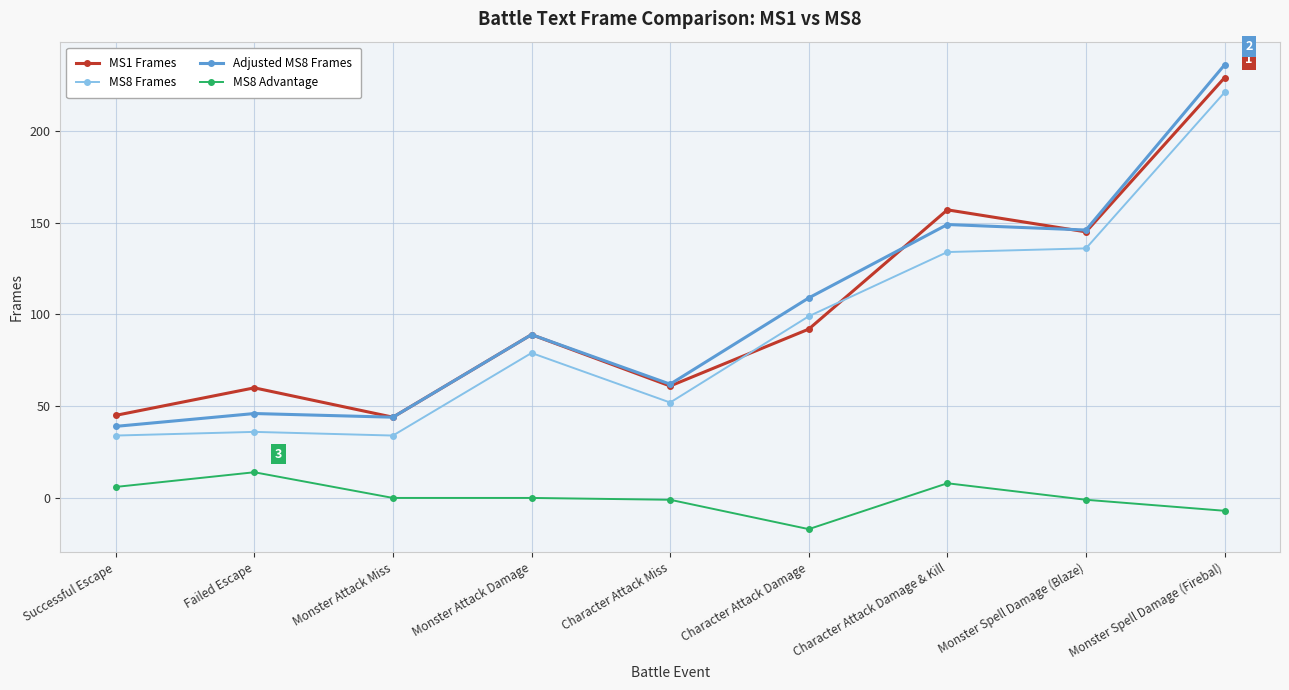

What is the label of the 2nd point from the right?

Monster Spell Damage (Blaze)